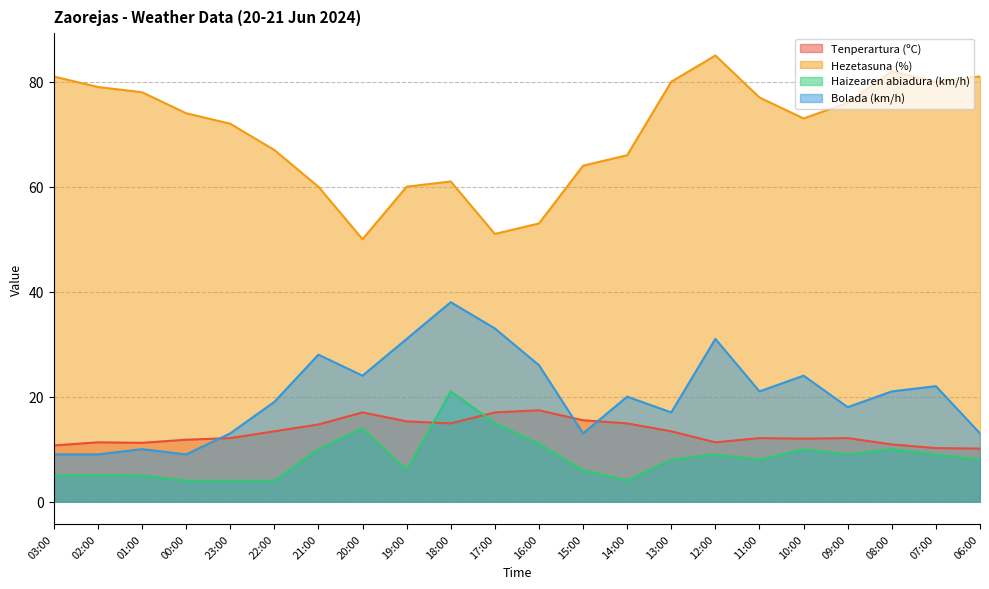

Rank the series by their maximum value, from lowest to highest.

Tenperartura (ºC), Haizearen abiadura (km/h), Bolada (km/h), Hezetasuna (%)